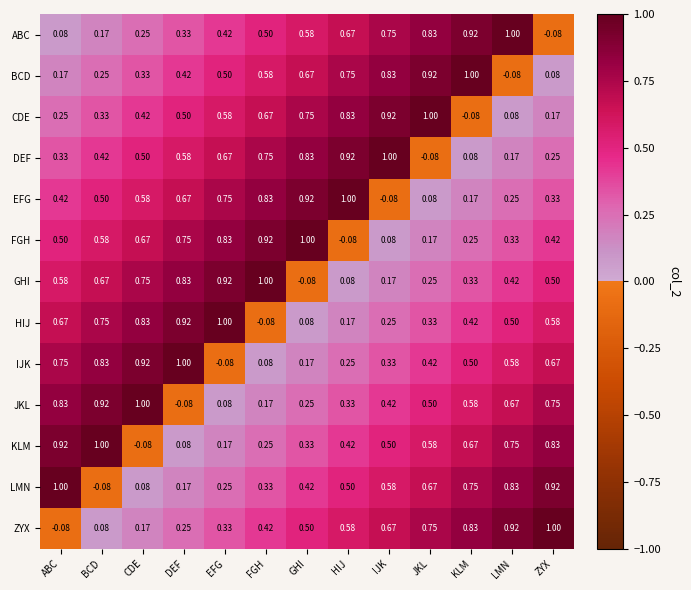

Rank the series at DEF from lowest to highest value.

JKL, KLM, LMN, ZYX, ABC, BCD, CDE, DEF, EFG, FGH, GHI, HIJ, IJK